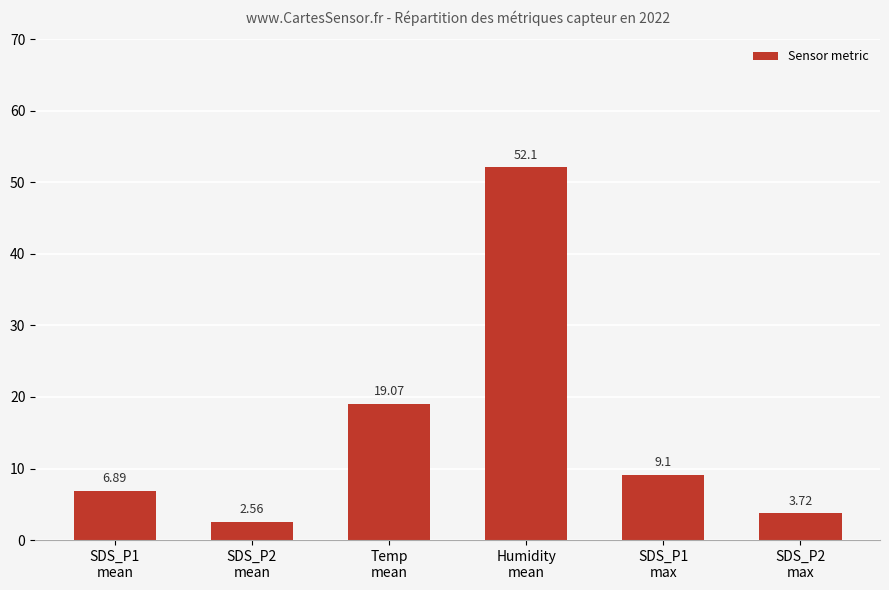

What is the change in value from Temp
mean to SDS_P1
max?

-10.0